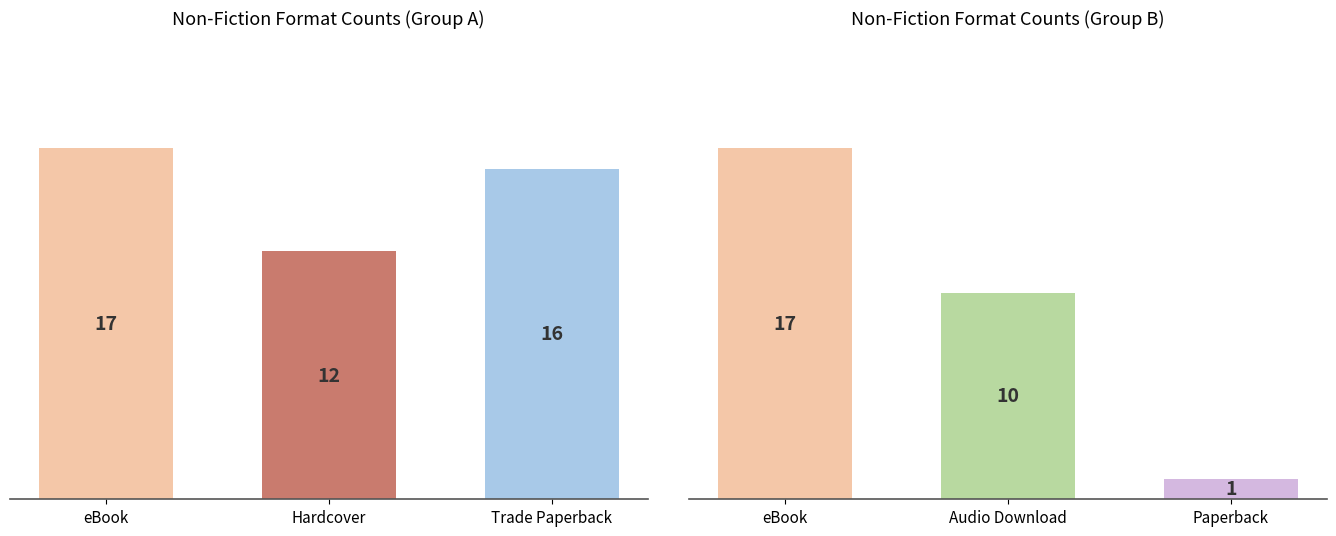

What is the change in value from Hardcover to Trade Paperback?

+4